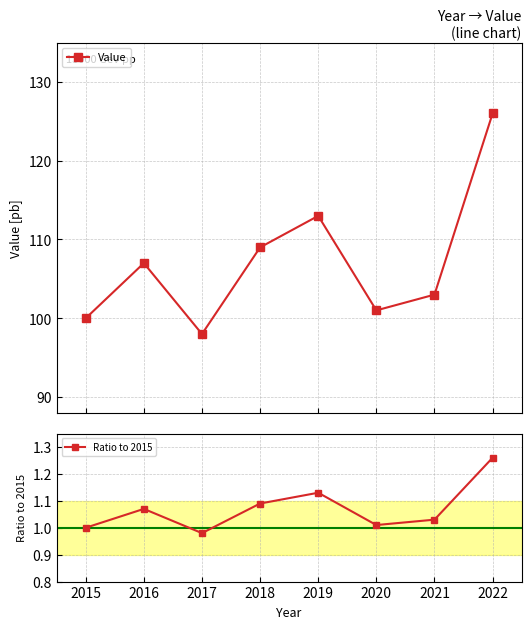

How many interior local peaks does the Value series have?

2